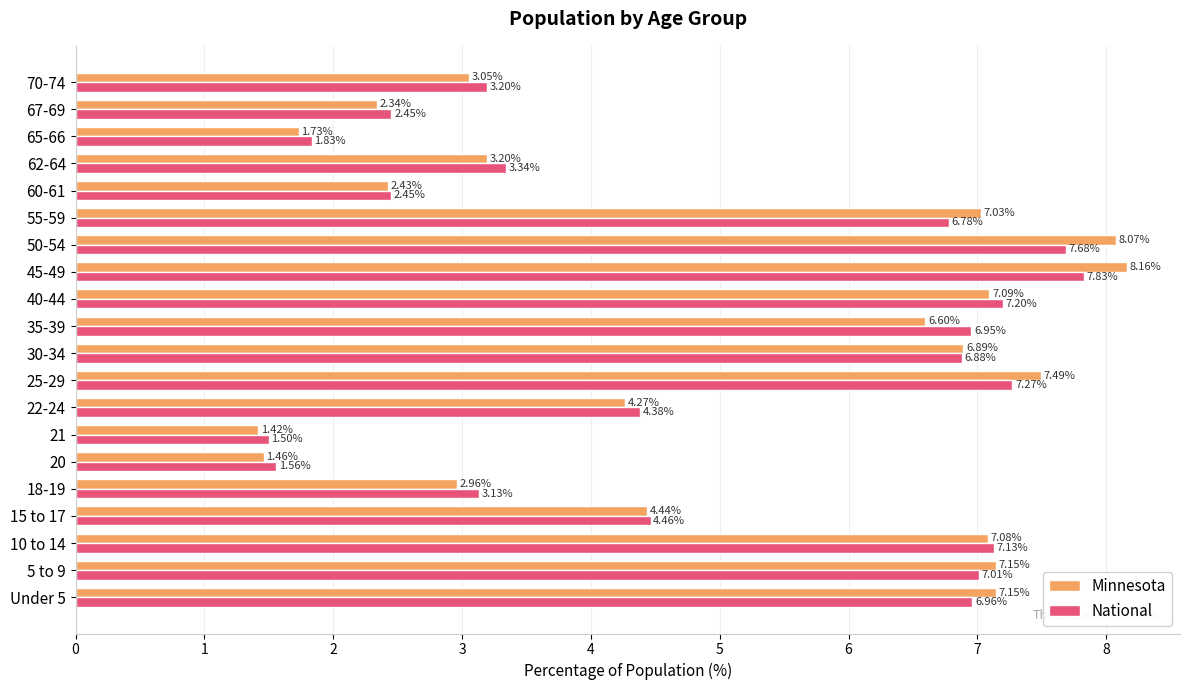

At how many categories does at least one series exceed 7?

8